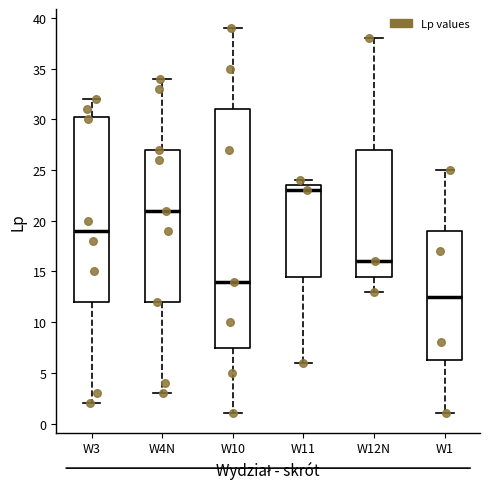

Which box is the tallest, from its lower edge to its upper edge?

W10